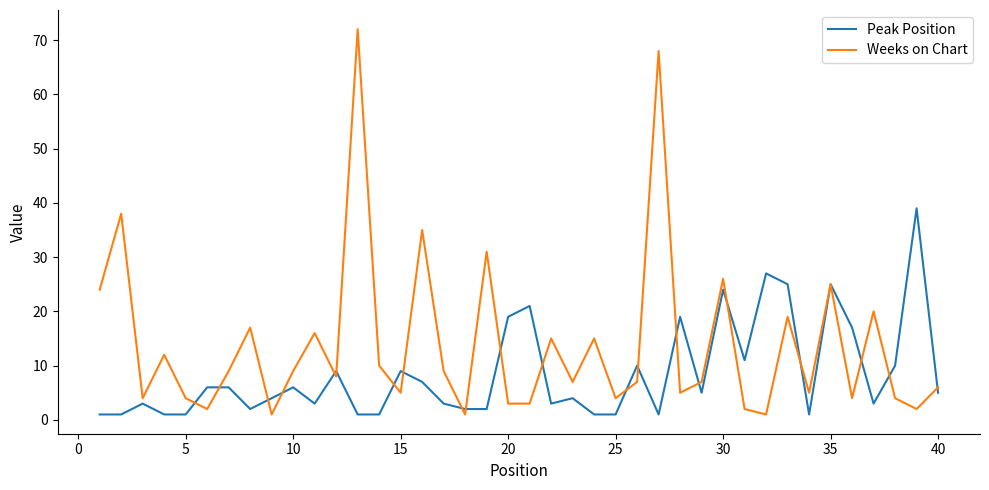

What are all the series names shown in the legend?

Peak Position, Weeks on Chart